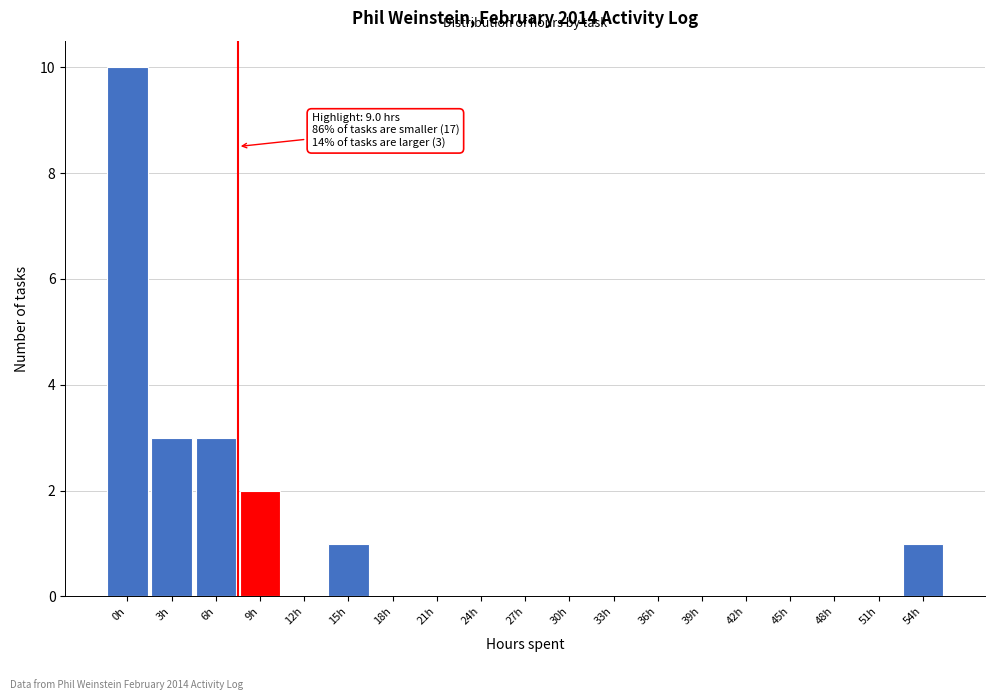

Reading left to right, extract all data points from this chart.

0h=10	3h=3	6h=3	9h=2	12h=0	15h=1	18h=0	21h=0	24h=0	27h=0	30h=0	33h=0	36h=0	39h=0	42h=0	45h=0	48h=0	51h=0	54h=1